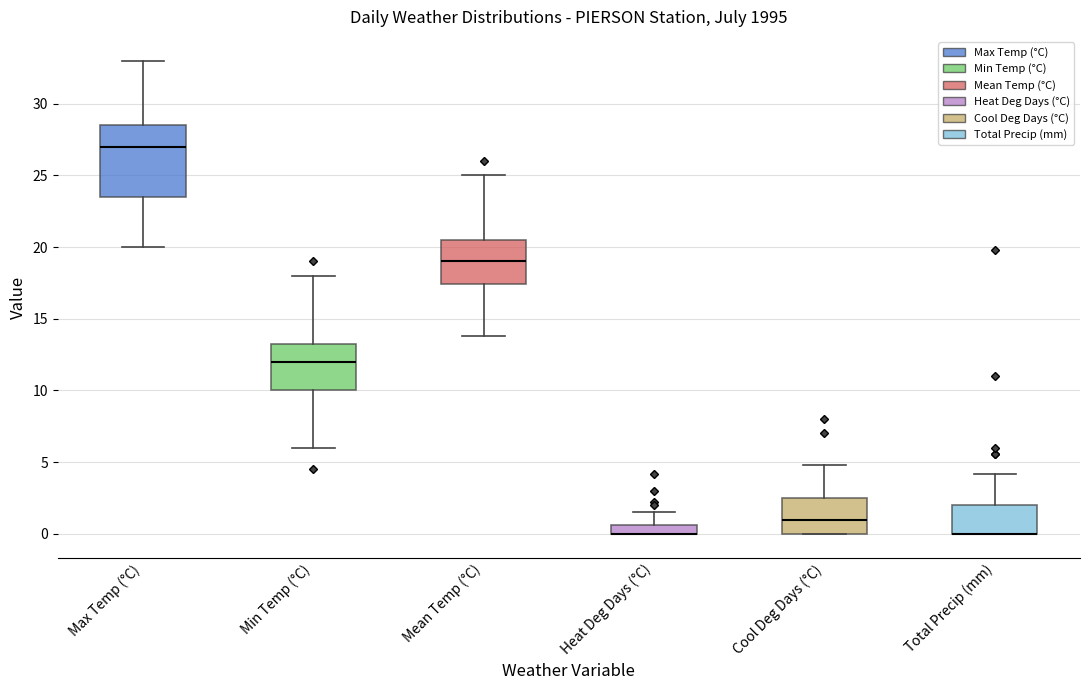

Comparing the boxes themselves (not the whiskers), which one is the tallest?

Max Temp (°C)